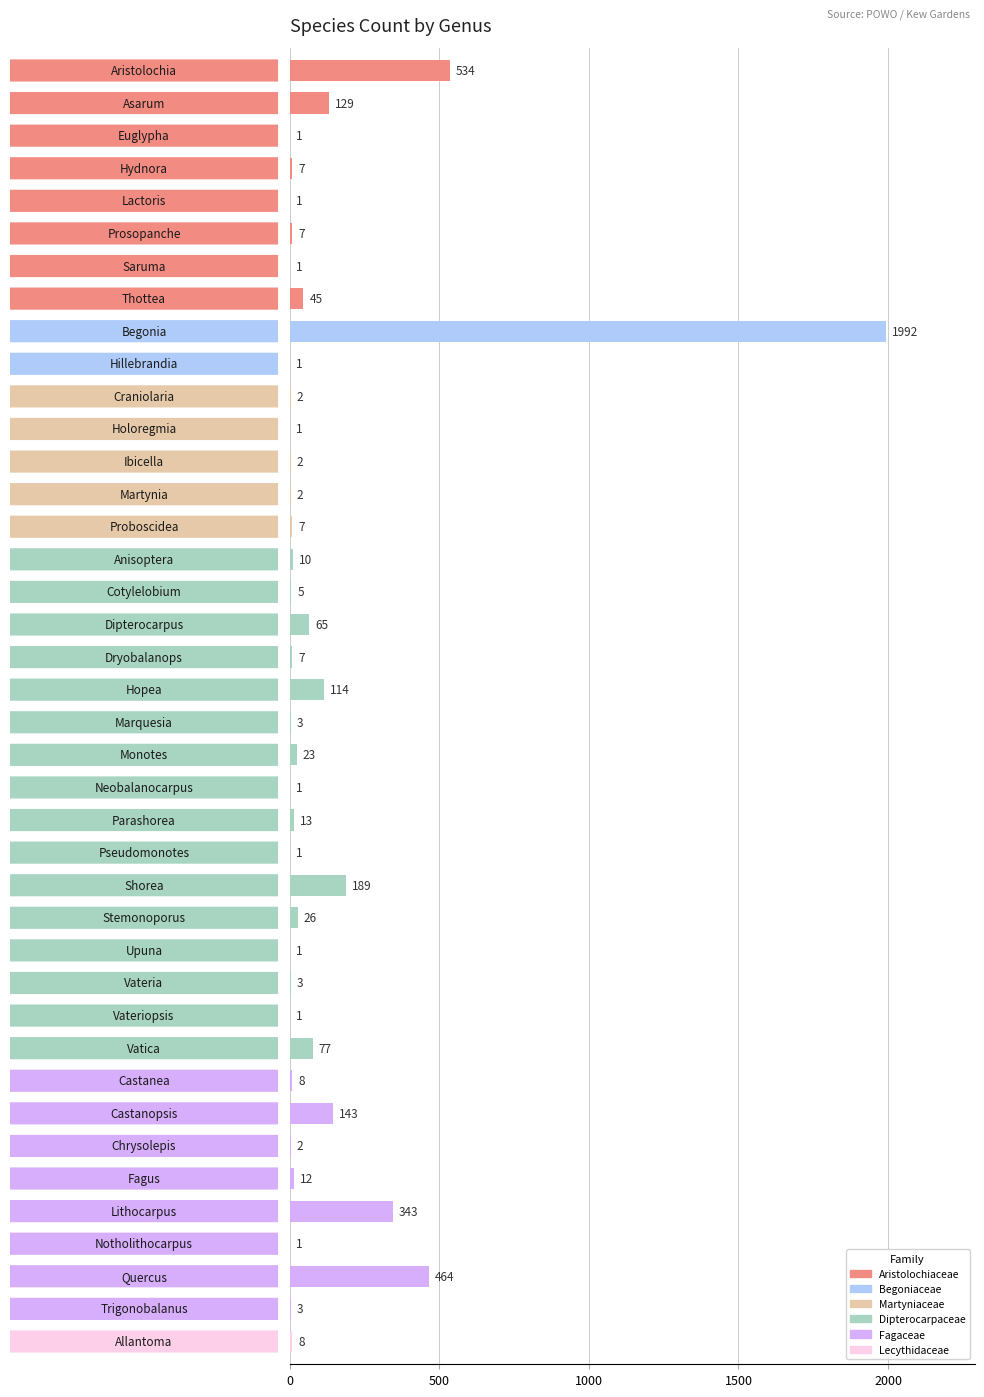

What is the sum of all values?

4255